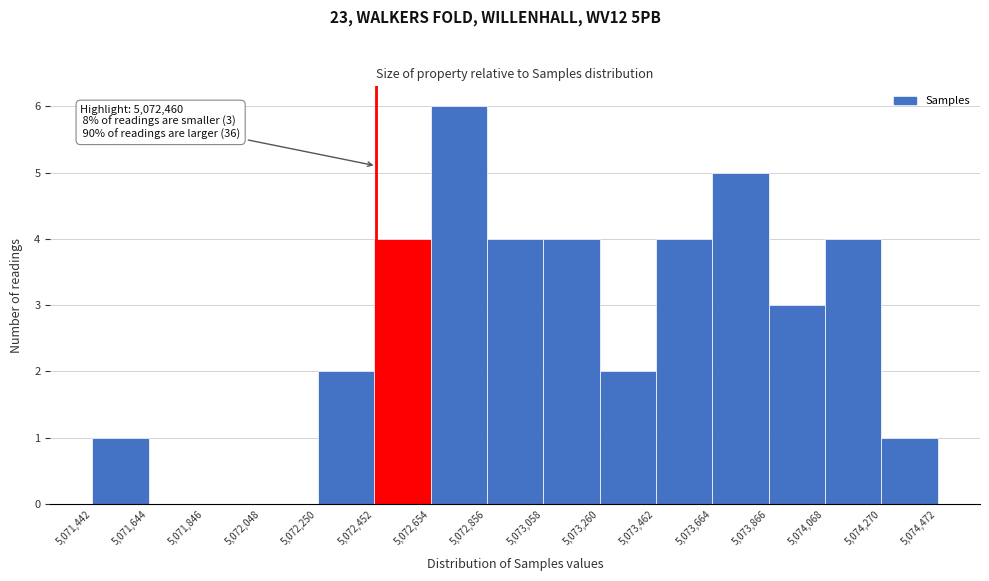

Which range on the x-axis has the tallest bar?

5,072,654 to 5,072,856